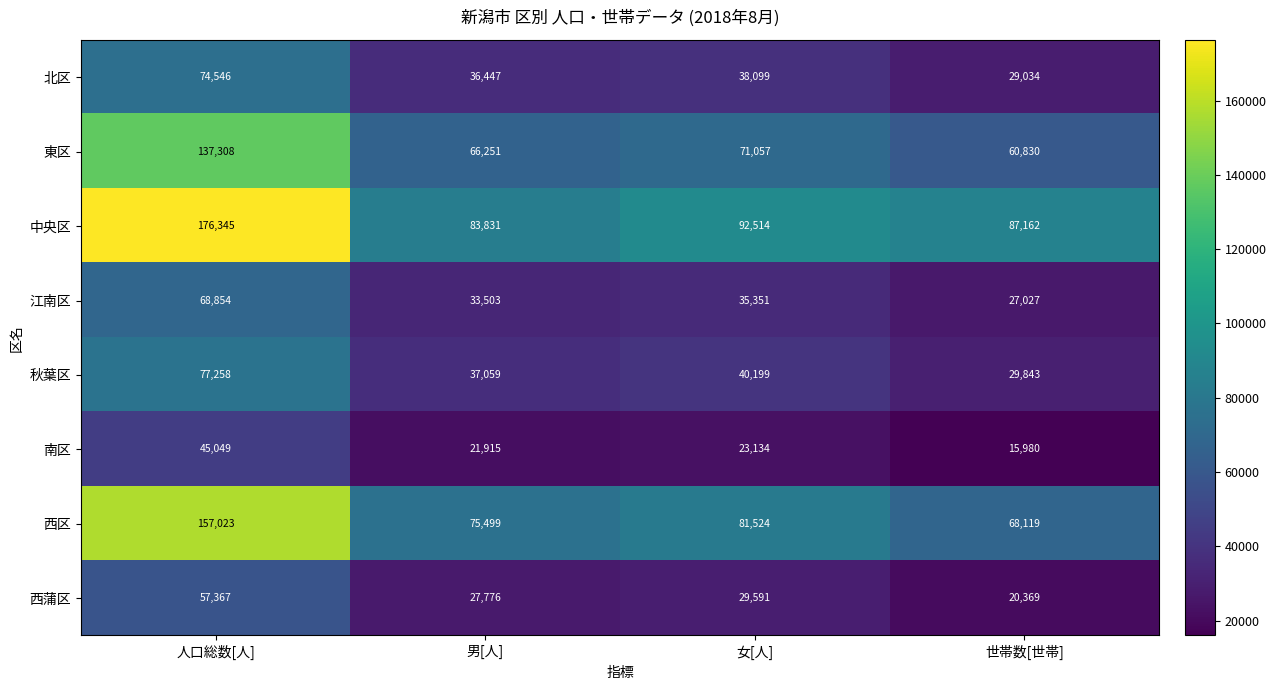

At which category is the sum across all series the highest?

人口総数[人]